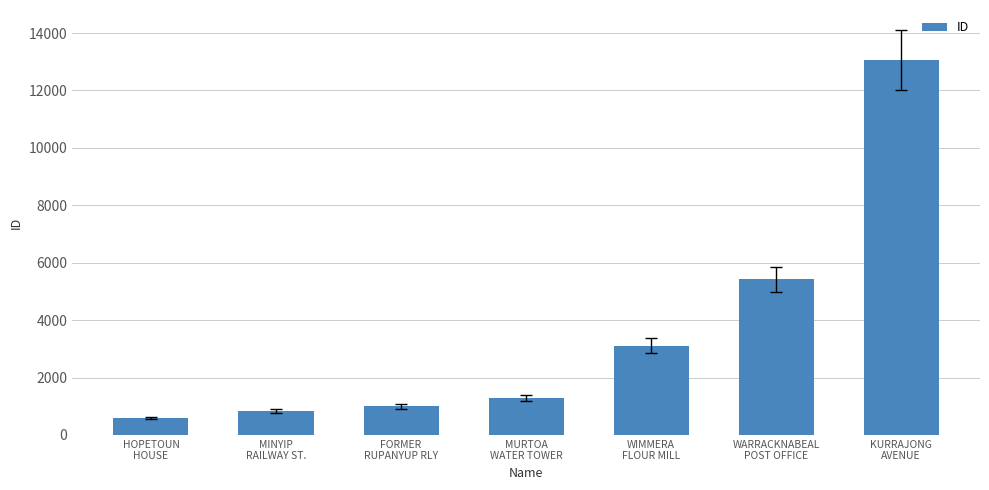

What is the approximate value at KURRAJONG
AVENUE, to the nearest 100?

13100